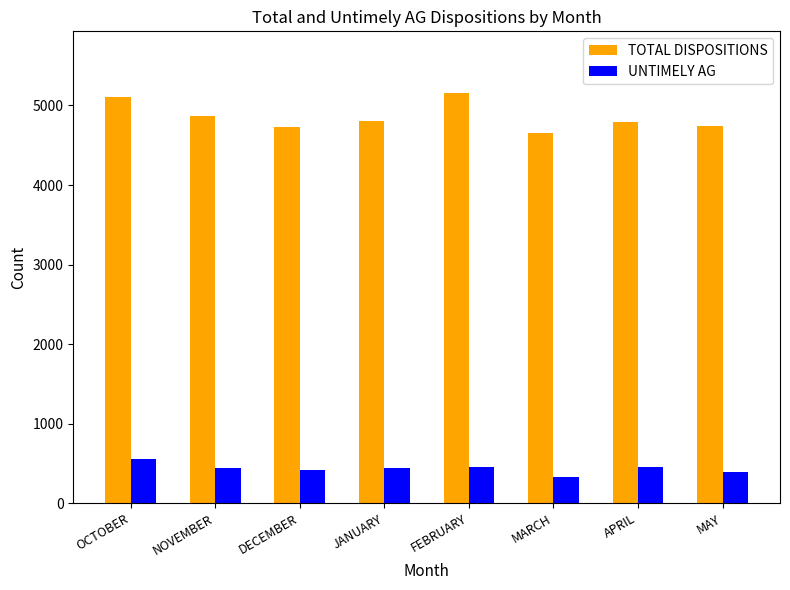

How many data points in UNTIMELY AG are less than 444?

4